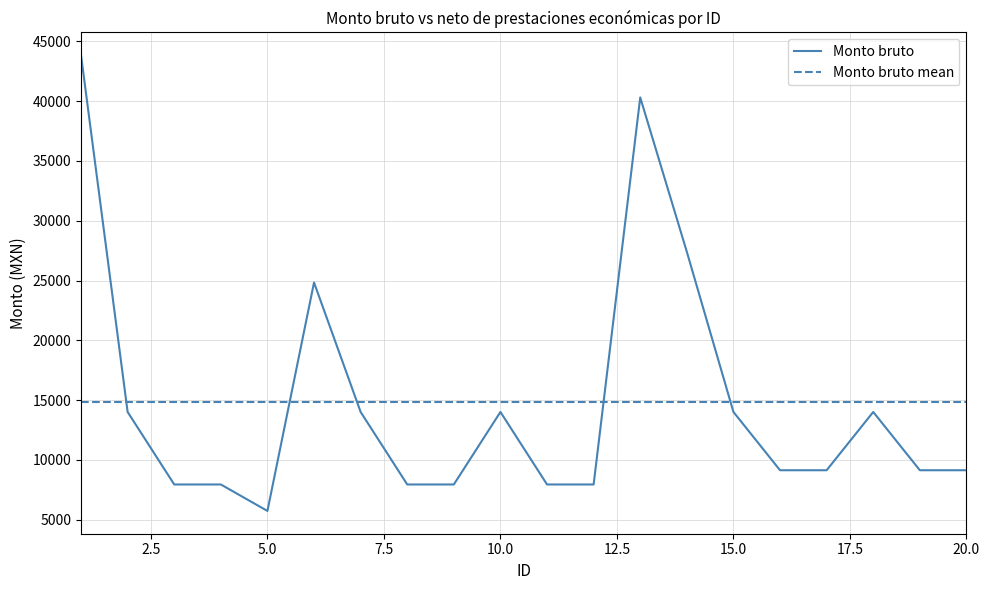

Which series has the widest spread of values?

Monto bruto